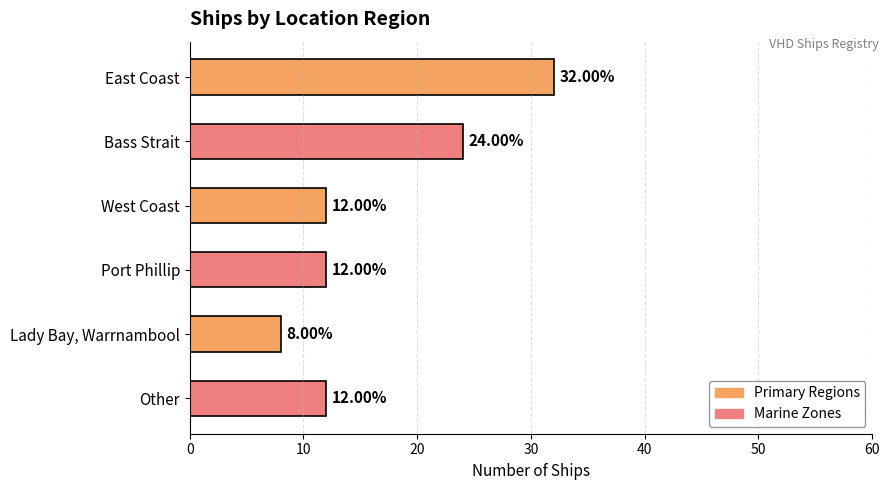

What is the difference between the maximum and second lowest values?

20